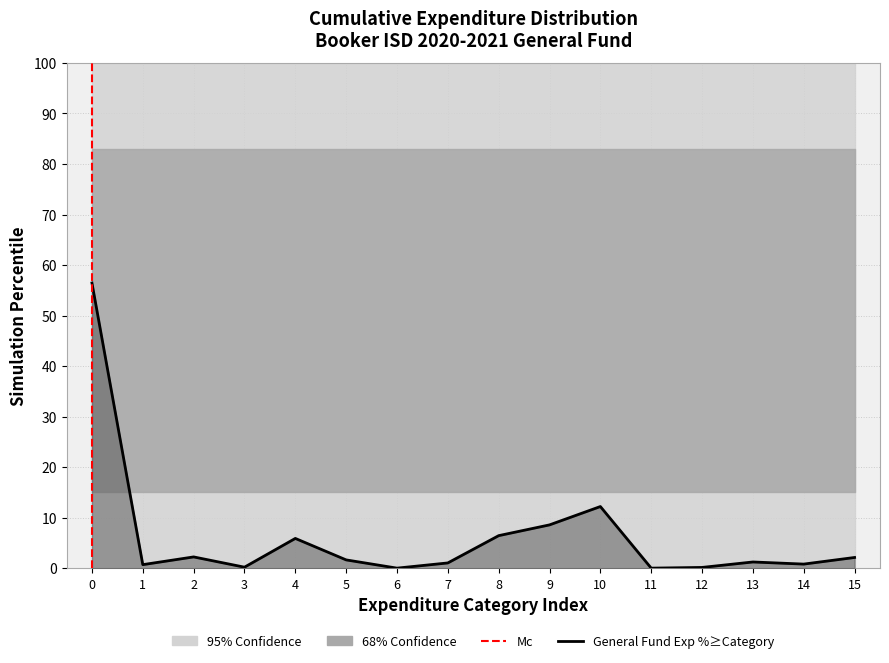

The value at 1 is 0.4. True or false?

False